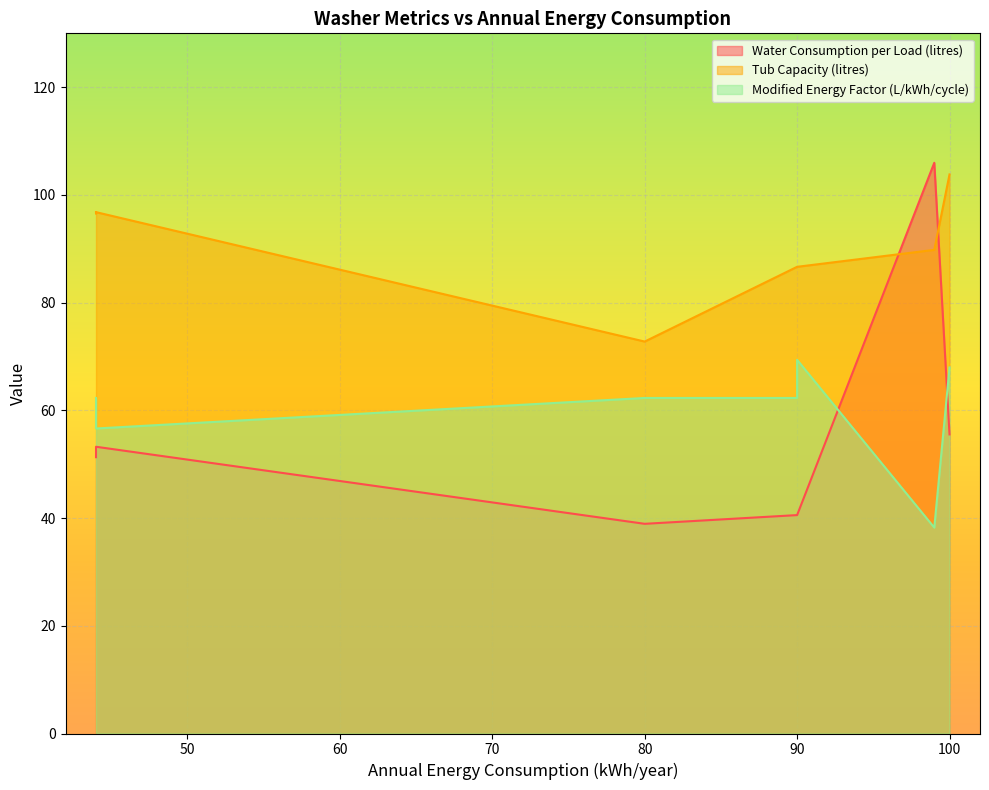

True or false: Water Consumption per Load (litres) has more than 0 points higher than both neighbors.

True